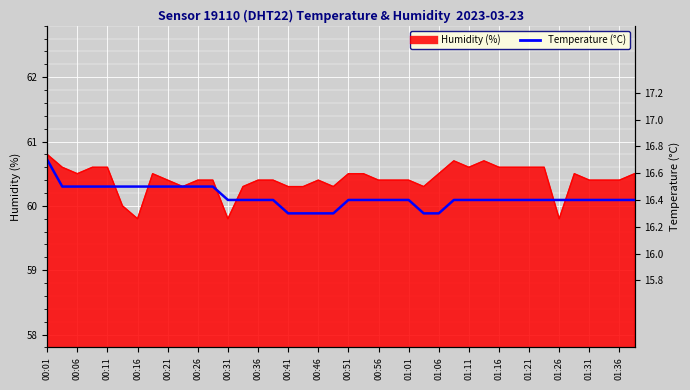

What is the minimum value shown in the chart?

16.3